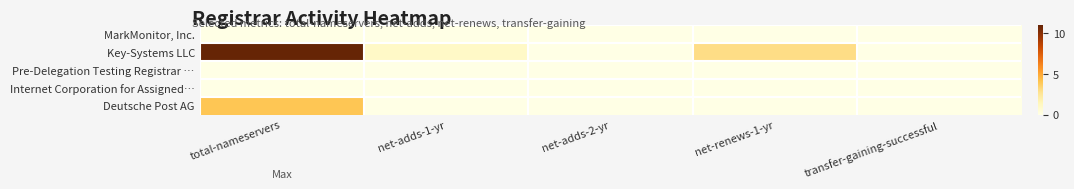

Which has a higher value, transfer-gaining-successful or net-renews-1-yr?

transfer-gaining-successful